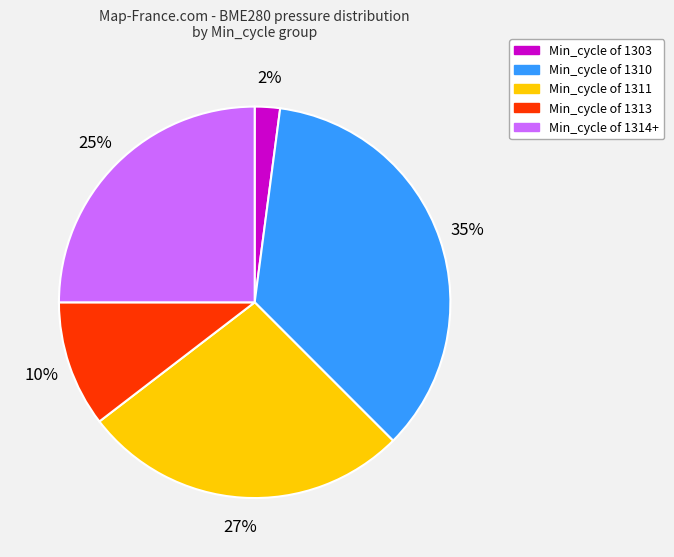

Is there a majority slice in this chart?

No